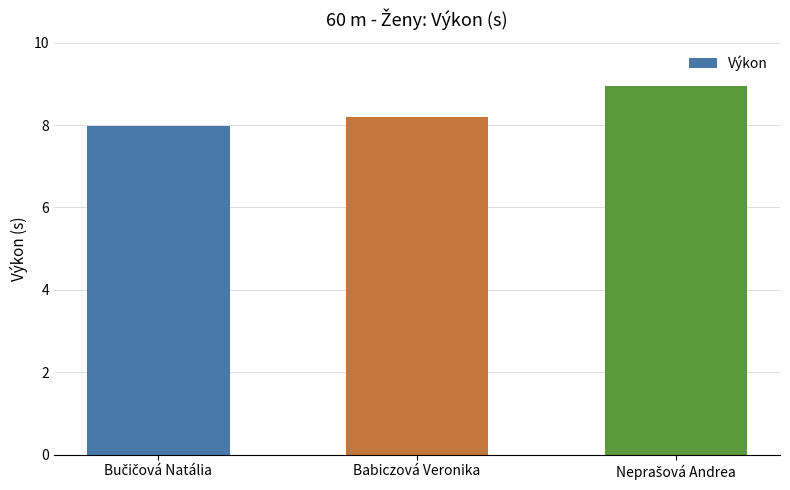

What is the label of the 2nd bar from the left?

Babiczová Veronika